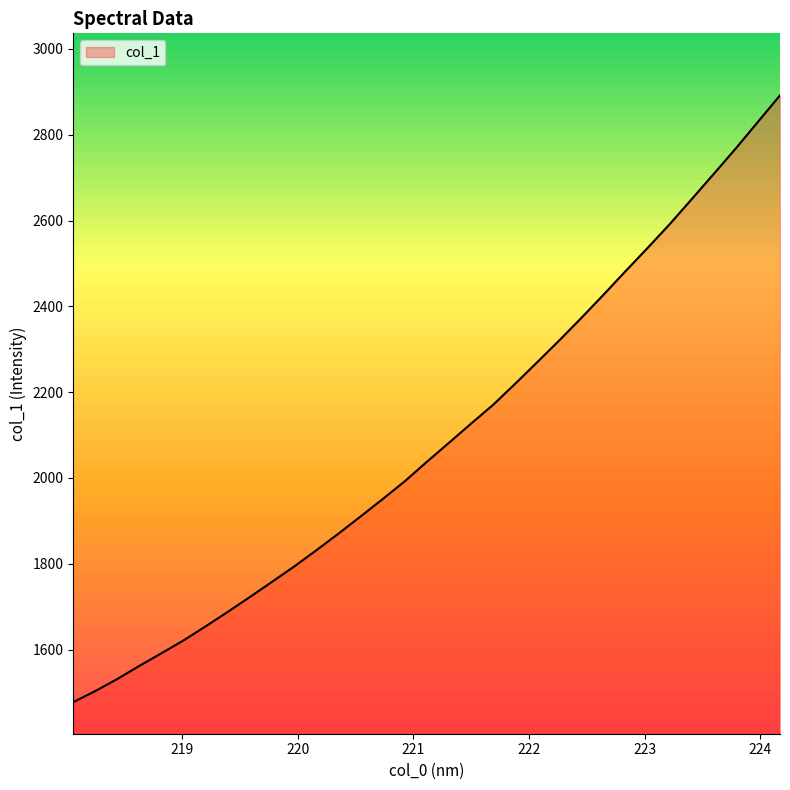

Count the number of data series in this chart.

1